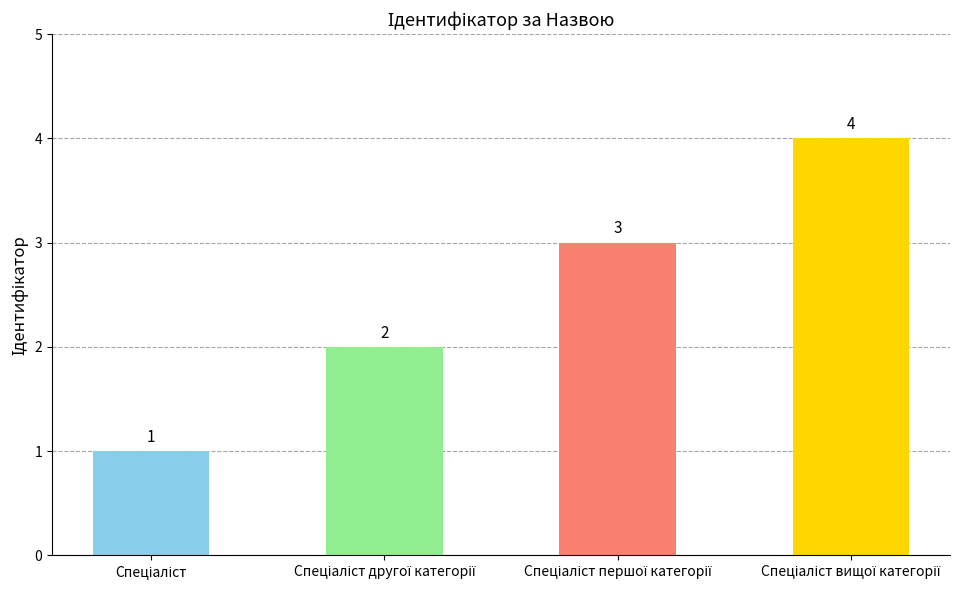

Count the values in the range 2 to 4.

3